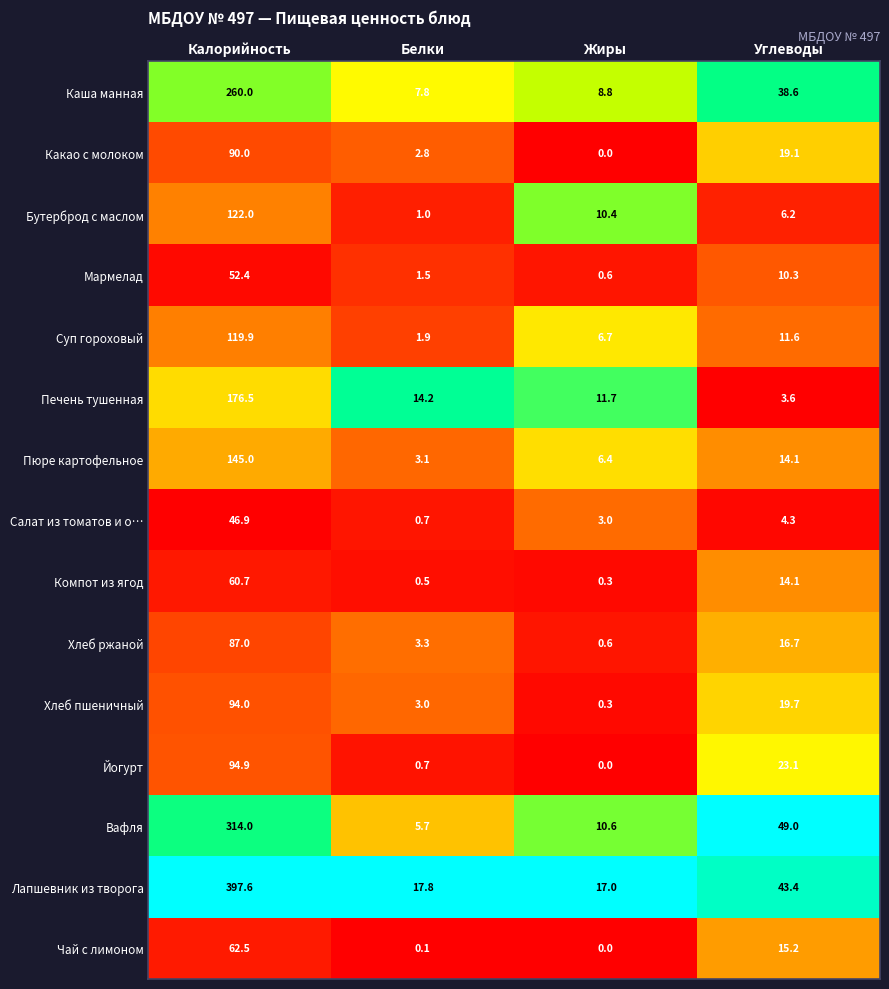

Which series has the widest spread of values?

Лапшевник из творога